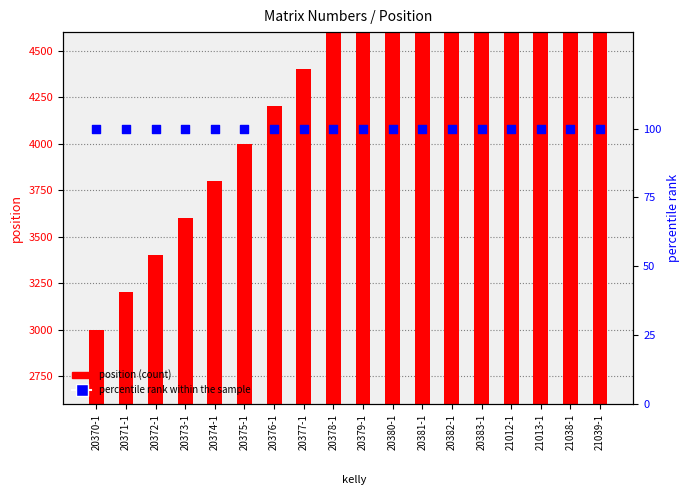

Is the value of percentile rank within sample at 21038-1 greater than the value of position (scaled) at 20372-1?

No